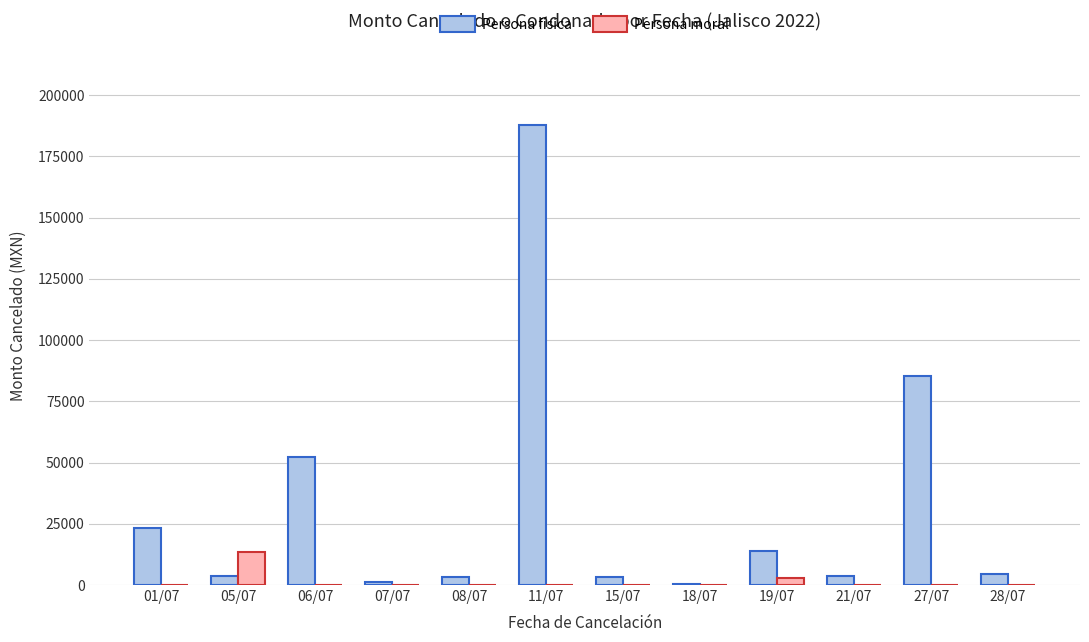

What is the sum of all Persona física values?

382655.5